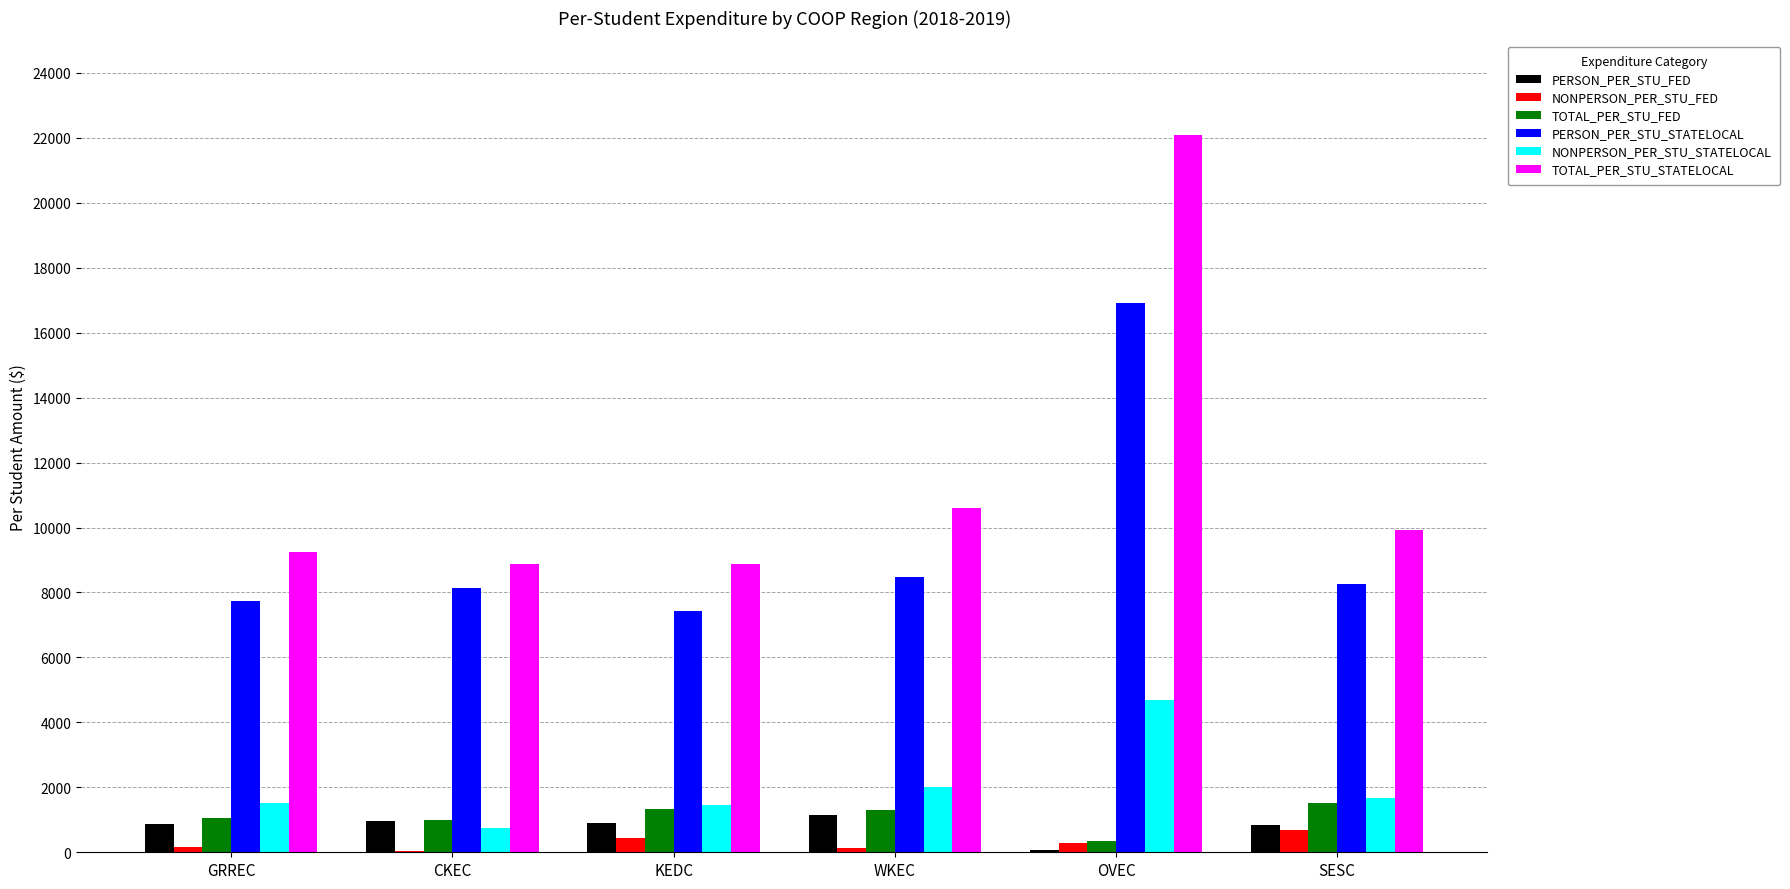

Between GRREC and SESC, which series saw the biggest shift?

TOTAL_PER_STU_STATELOCAL